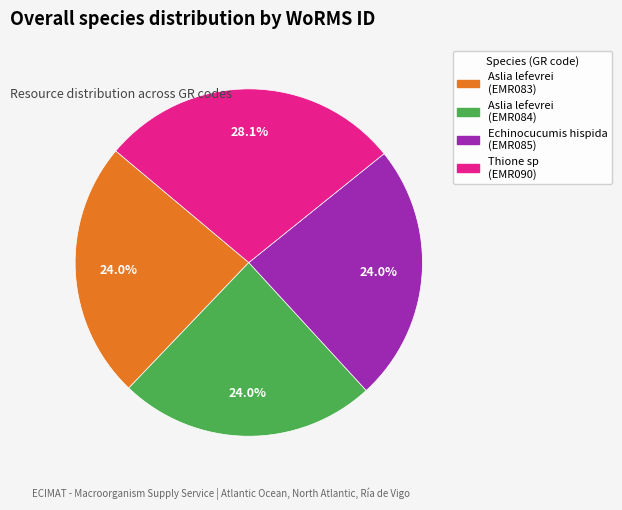

What percentage is the Echinocucumis hispida (EMR085) slice, to the nearest percent?

24%